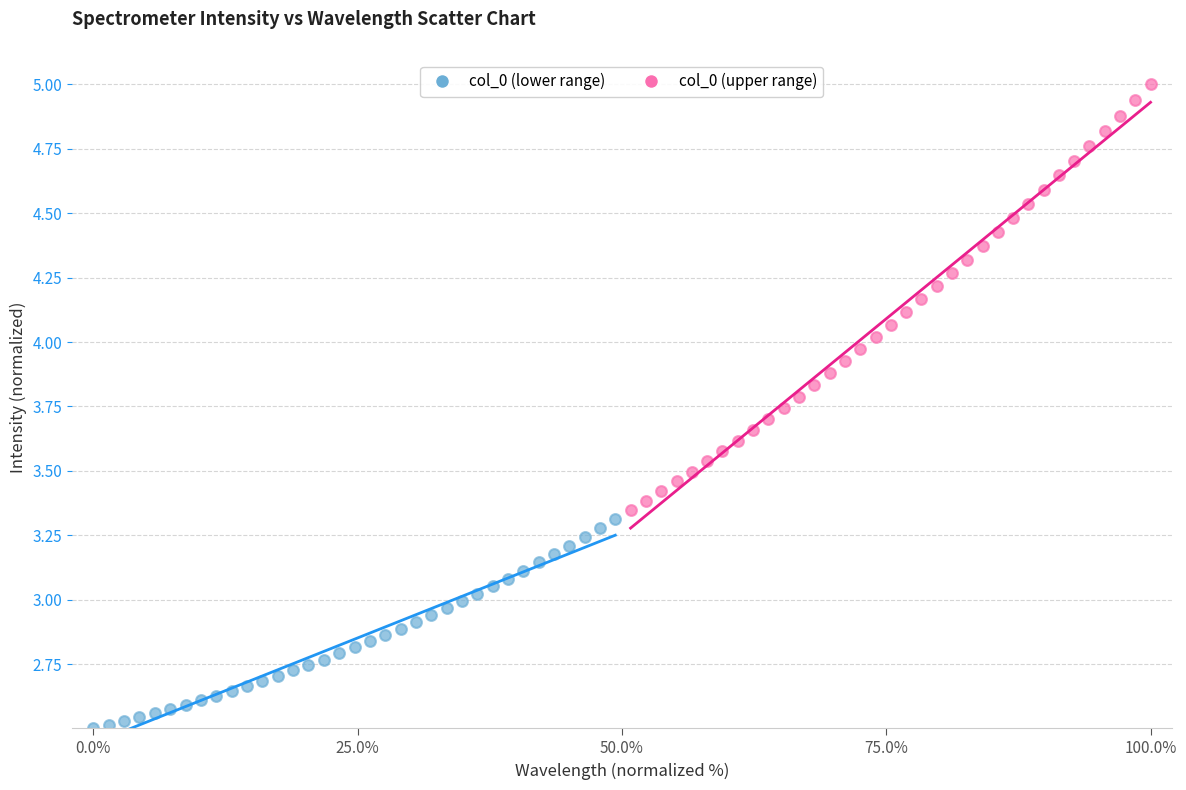

Which series has the widest spread of Y values?

col_0 (upper range)